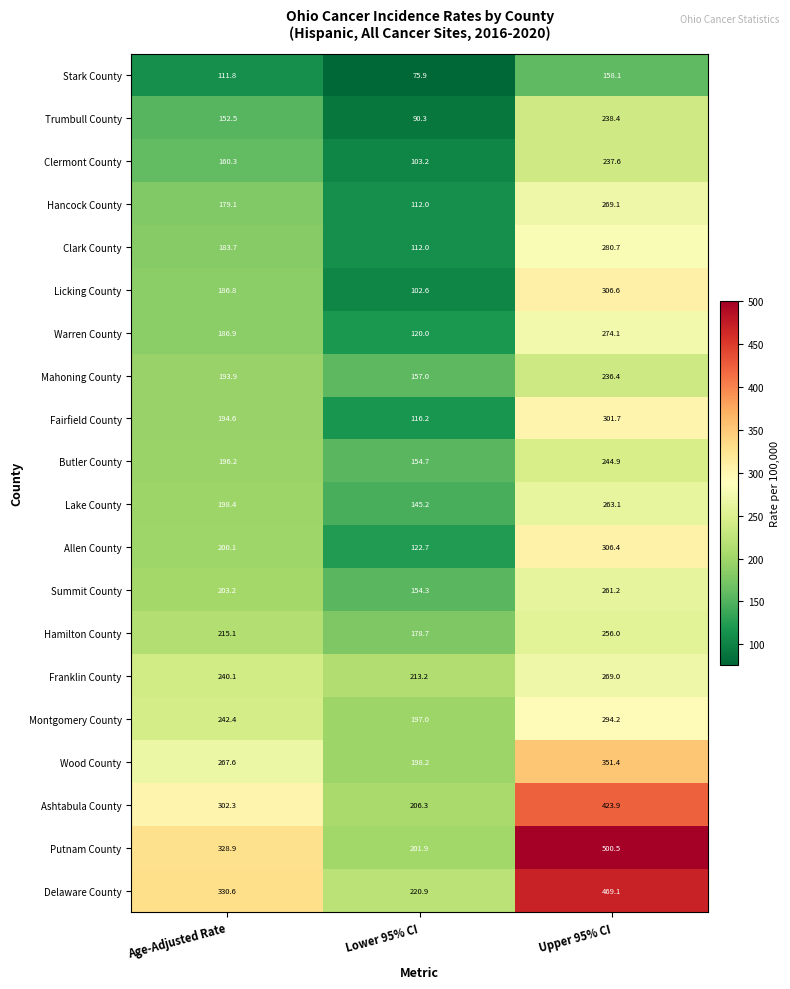

Between Age-Adjusted Rate and Lower 95% CI, which series saw the biggest shift?

Putnam County